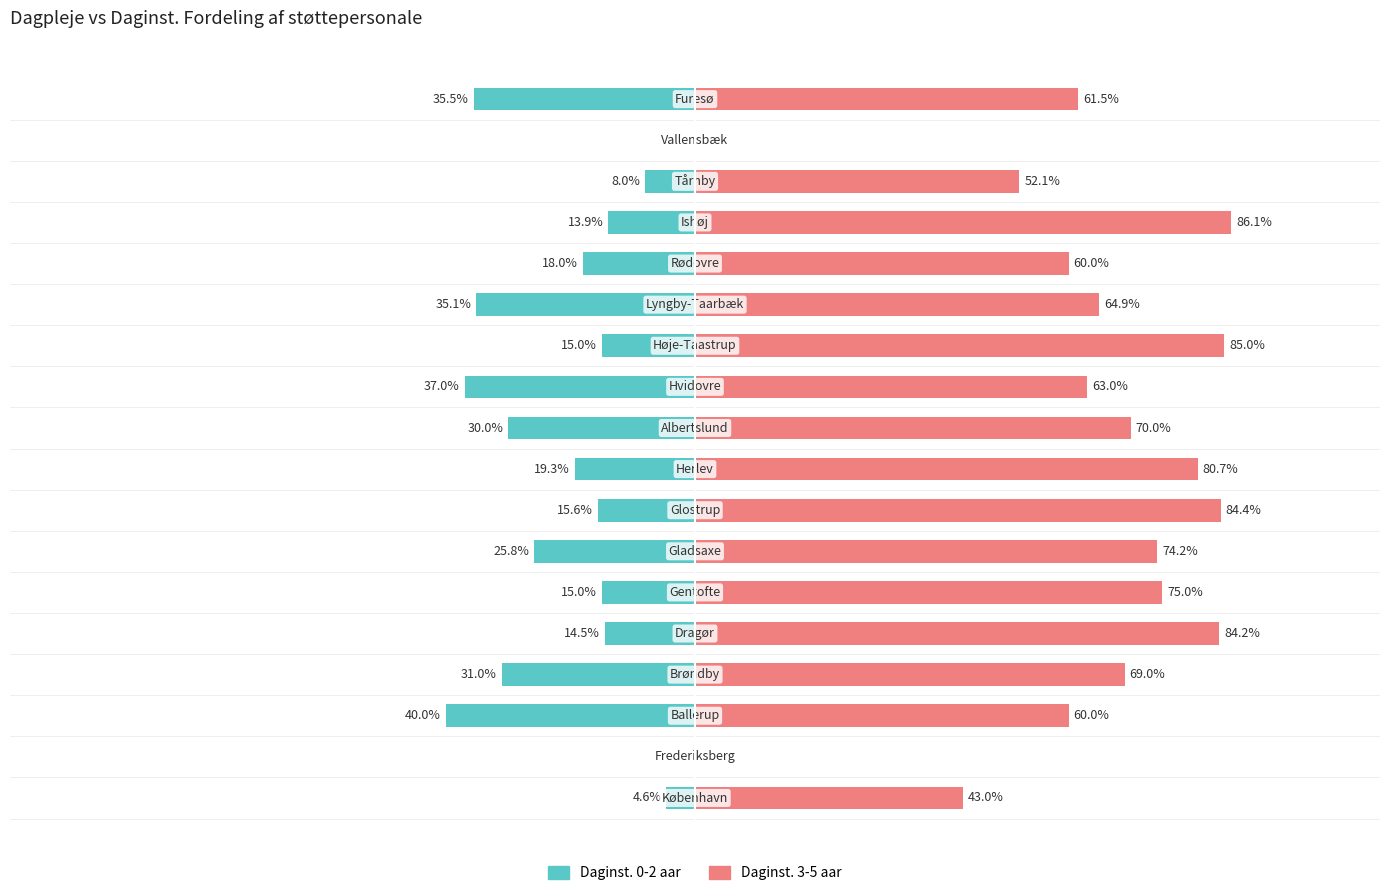

Which series has the widest spread of values?

Daginst. 3-5 aar